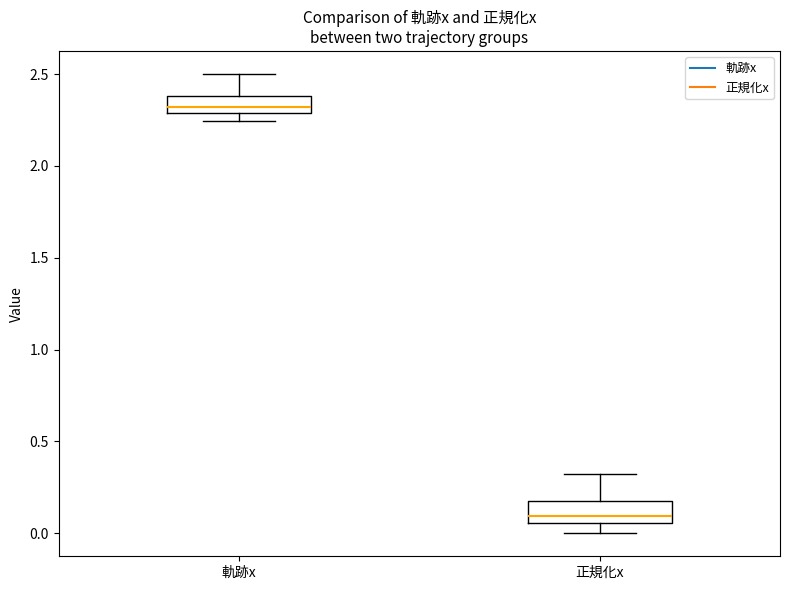

Reading left to right, transcribe this box plot: for each box, give where its median line is, the range the box spans, and where its two whiskers end, as read against the y-axis. The values are not printed on the chart, so give them approximately, as read against the axis.

軌跡x: median 2.30 (just above the box's lower edge), box 2.30 to 2.40, whiskers 2.25 to 2.50
正規化x: median 0.10, box 0.05 to 0.15, whiskers 0.00 to 0.30